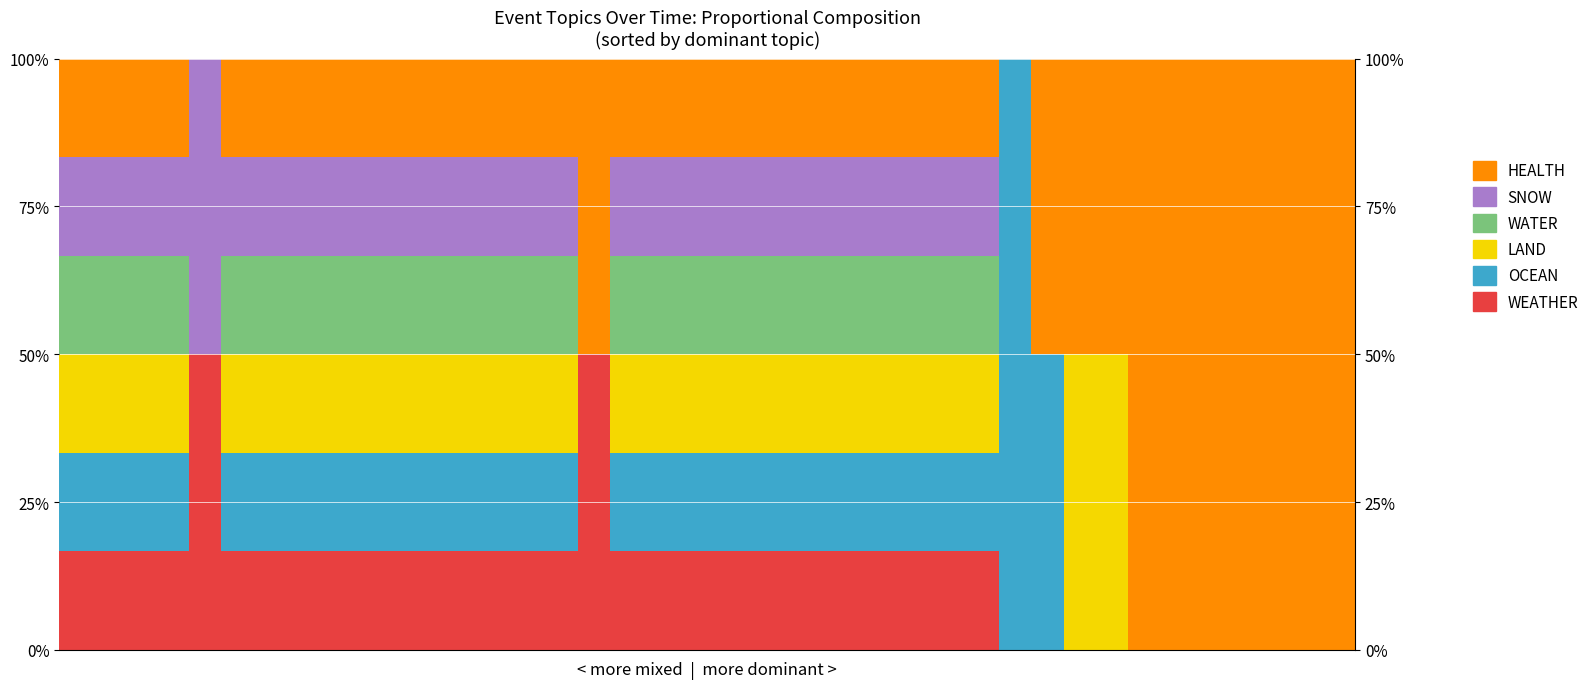

How many bars are there in total?

240